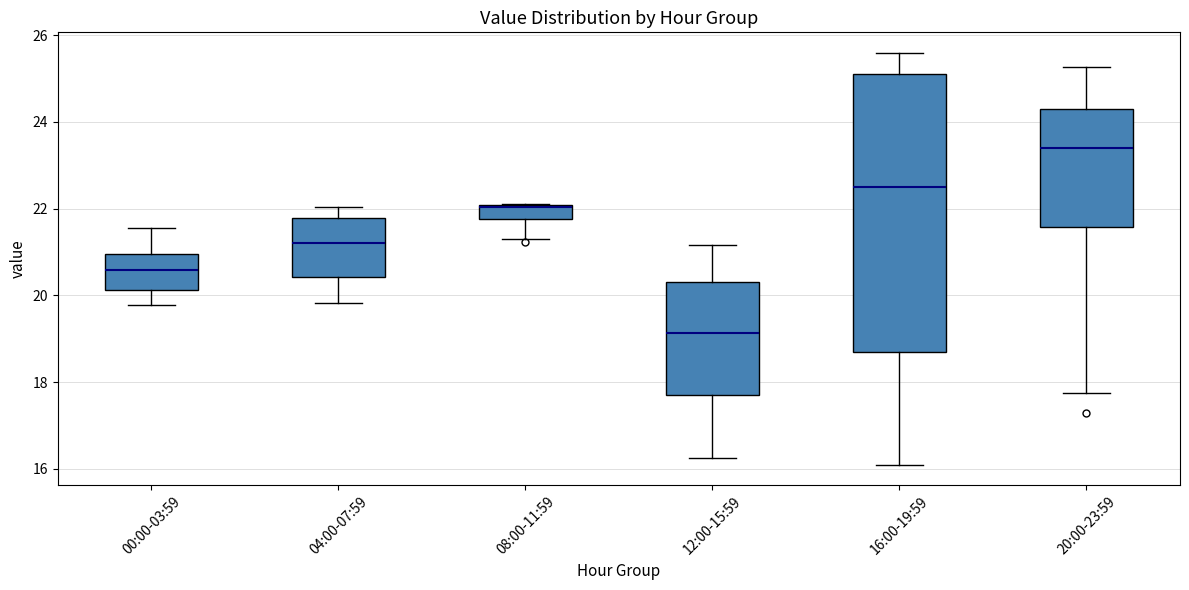

Which box has the highest median line?

20:00-23:59